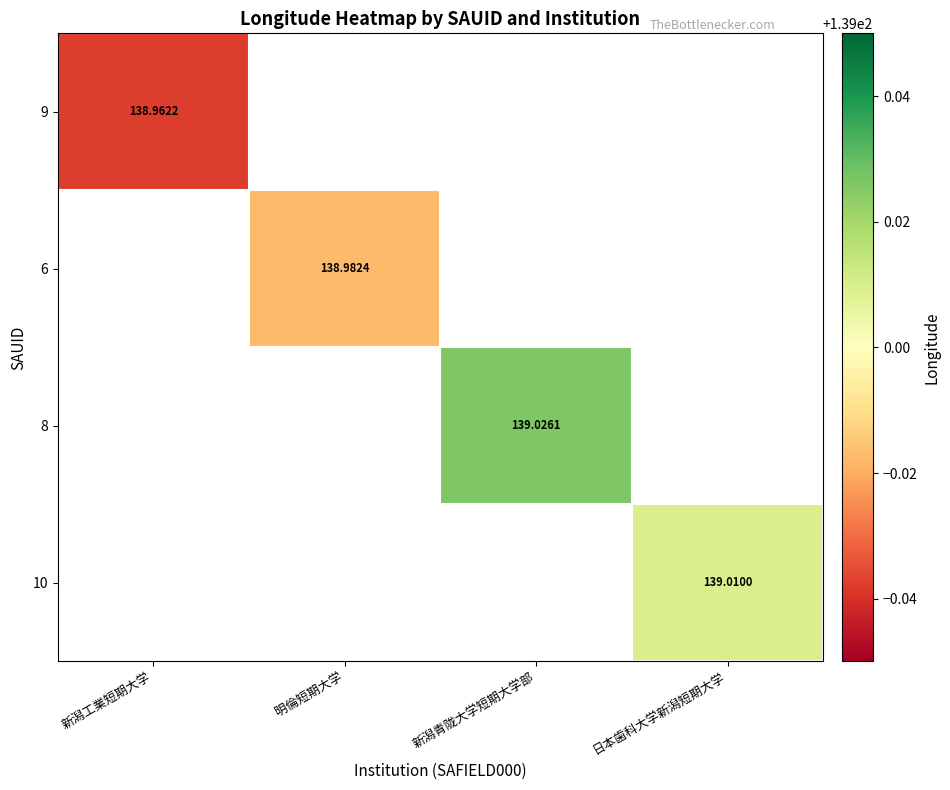

Rank the series by their maximum value, from lowest to highest.

9, 6, 8, 10